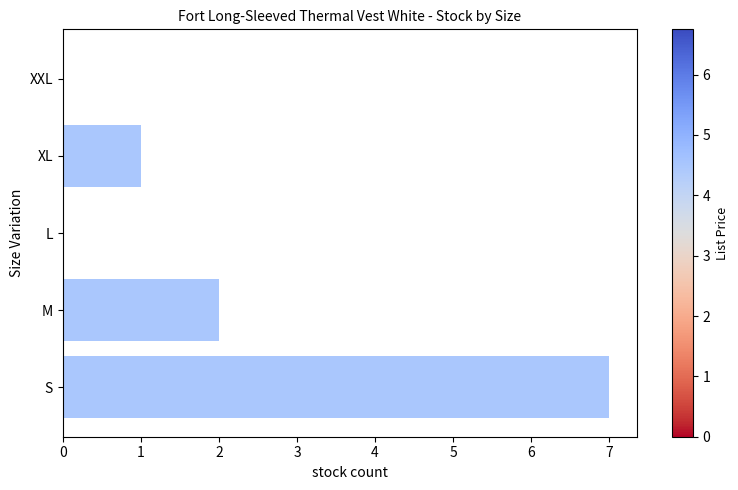

True or false: the data shows 2 at M.

True